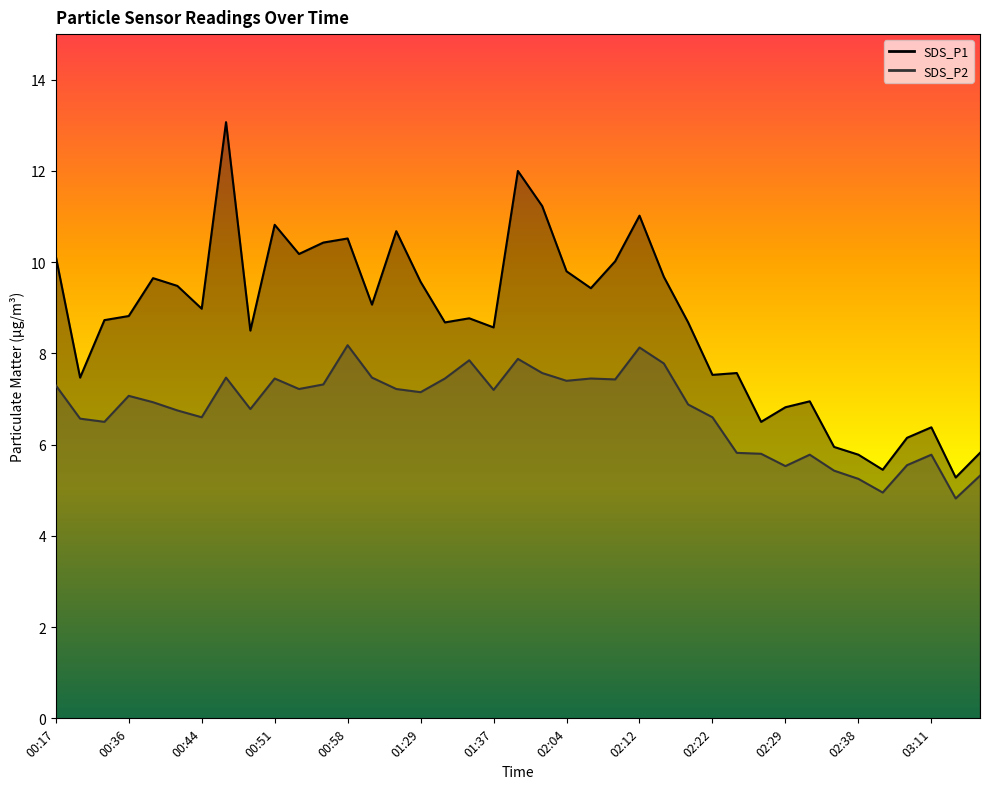

At which label is SDS_P2 closest to 6?

02:24